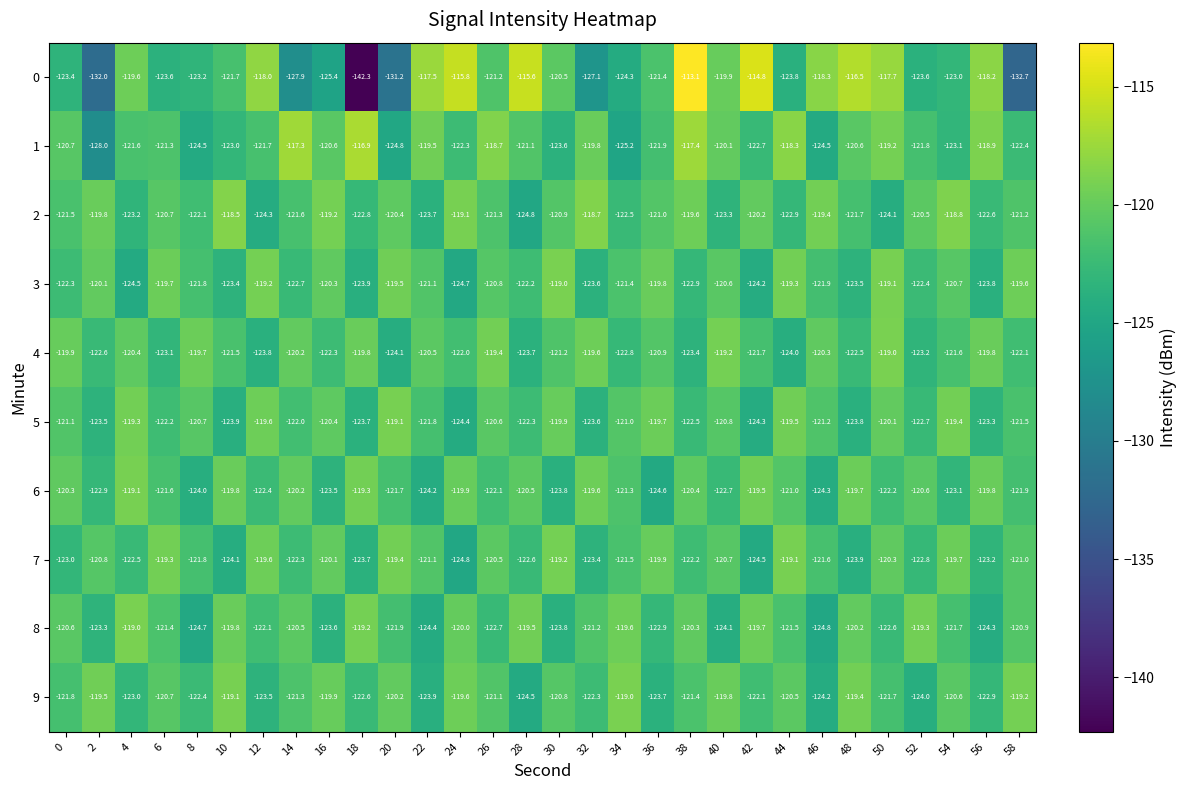

Rank the categories by 7 value from lowest to highest.

24, 42, 10, 48, 18, 32, 56, 0, 52, 28, 4, 14, 38, 8, 46, 34, 22, 58, 2, 40, 26, 50, 16, 36, 54, 12, 20, 6, 30, 44